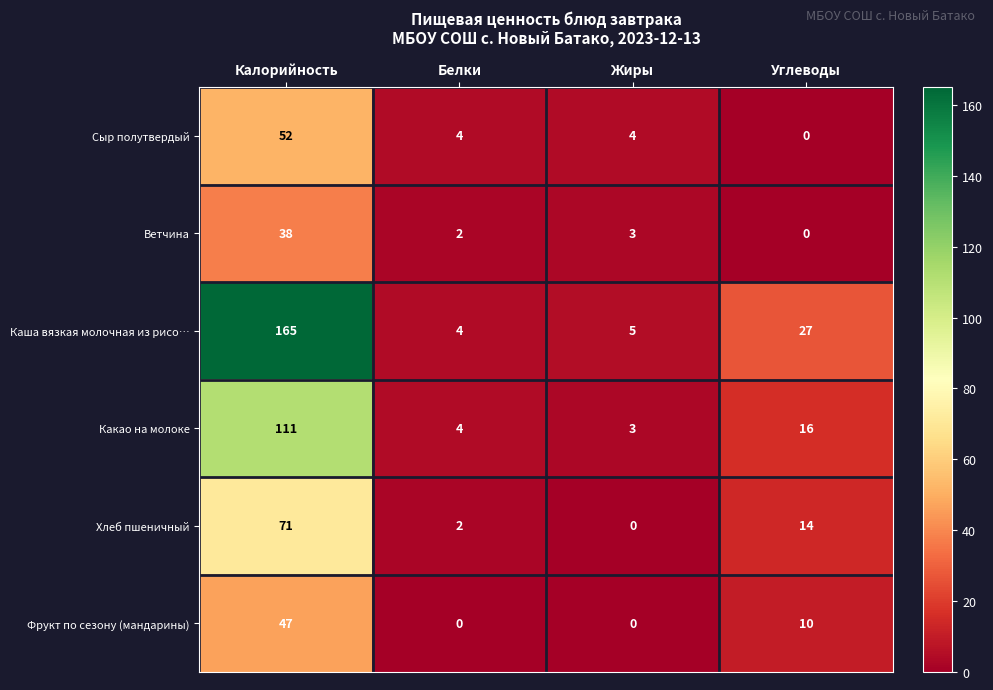

At which category is the sum across all series the highest?

Калорийность